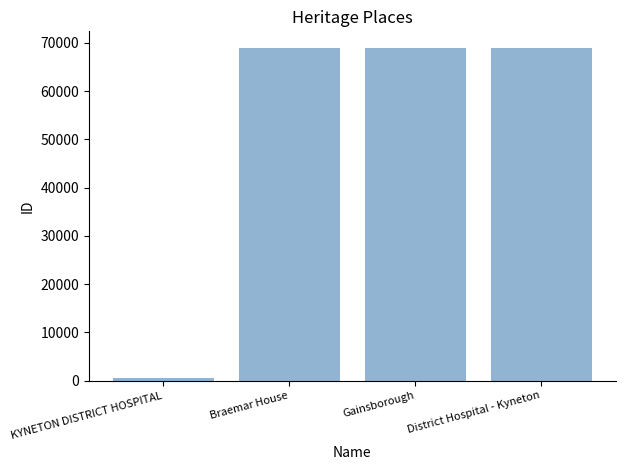

Which category has the lowest value across all series?

KYNETON DISTRICT HOSPITAL